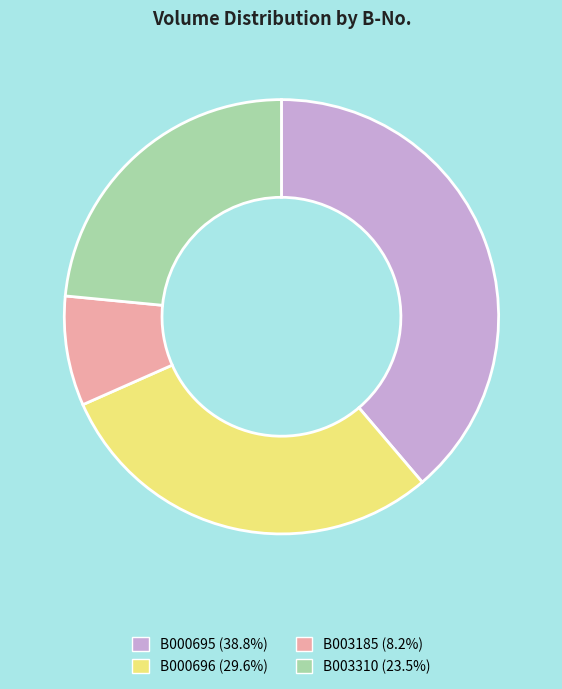

Is there a majority slice in this chart?

No